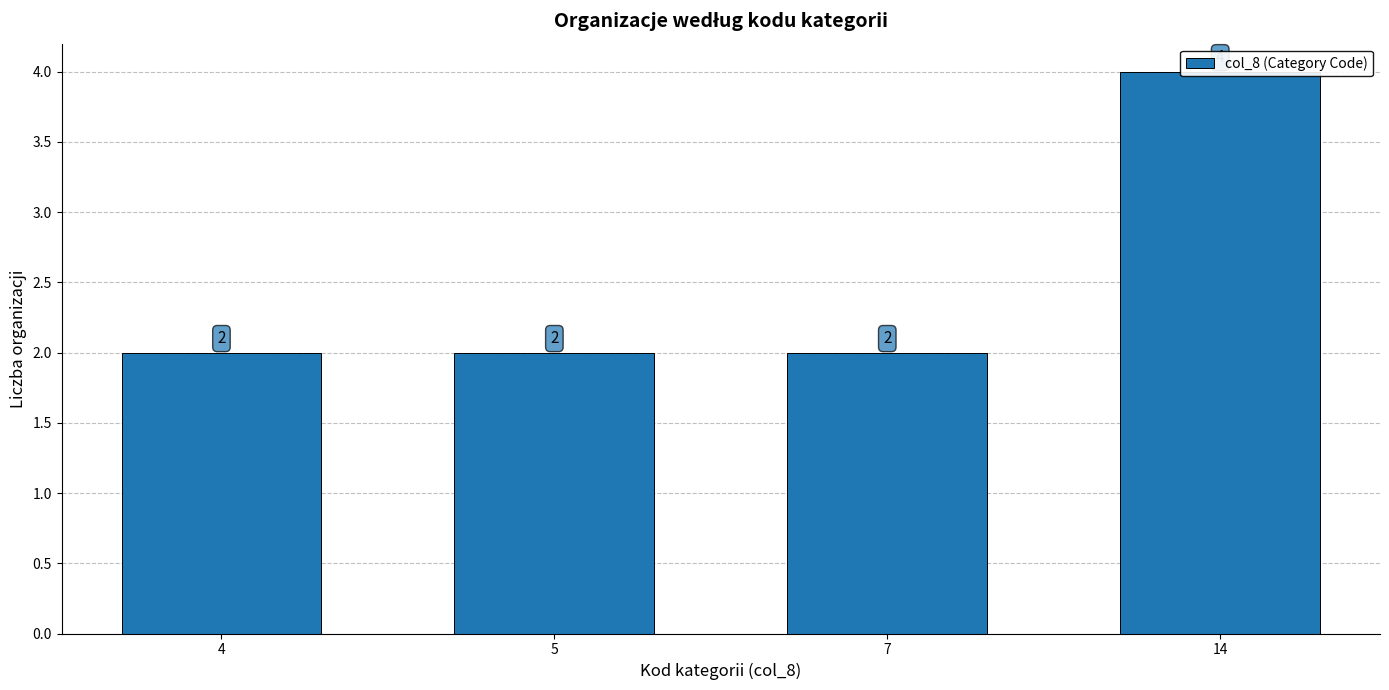

True or false: the data shows 3 at 7.

False